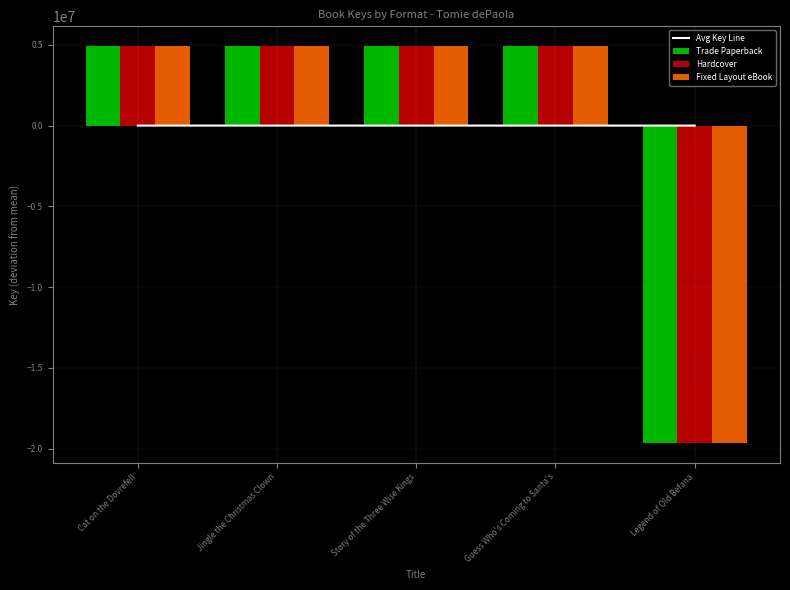

Reading left to right, extract all data points from this chart.

Avg Key Line: Cat on the Dovrefell=245.9	Jingle the Christmas Clown=245.7	Story of the Three Wise Kings=245.5	Guess Who's Coming to Santa's=245.4	Legend of Old Befana=-982.4
Trade Paperback: Cat on the Dovrefell=4917196.8	Jingle the Christmas Clown=4914616.8	Story of the Three Wise Kings=4909049.8	Guess Who's Coming to Santa's=4907400.8	Legend of Old Befana=-19648264.2
Hardcover: Cat on the Dovrefell=4917196.8	Jingle the Christmas Clown=4914616.8	Story of the Three Wise Kings=4909049.8	Guess Who's Coming to Santa's=4907400.8	Legend of Old Befana=-19648264.2
Fixed Layout eBook: Cat on the Dovrefell=4917196.8	Jingle the Christmas Clown=4914616.8	Story of the Three Wise Kings=4909049.8	Guess Who's Coming to Santa's=4907400.8	Legend of Old Befana=-19648264.2